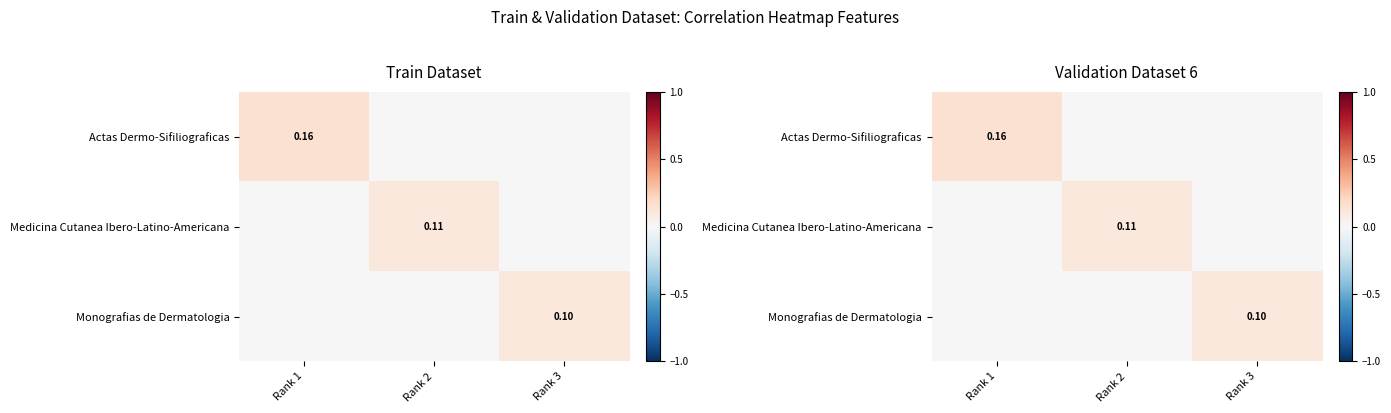

Which series changed the most between Rank 1 and Rank 3?

Actas Dermo-Sifiliograficas